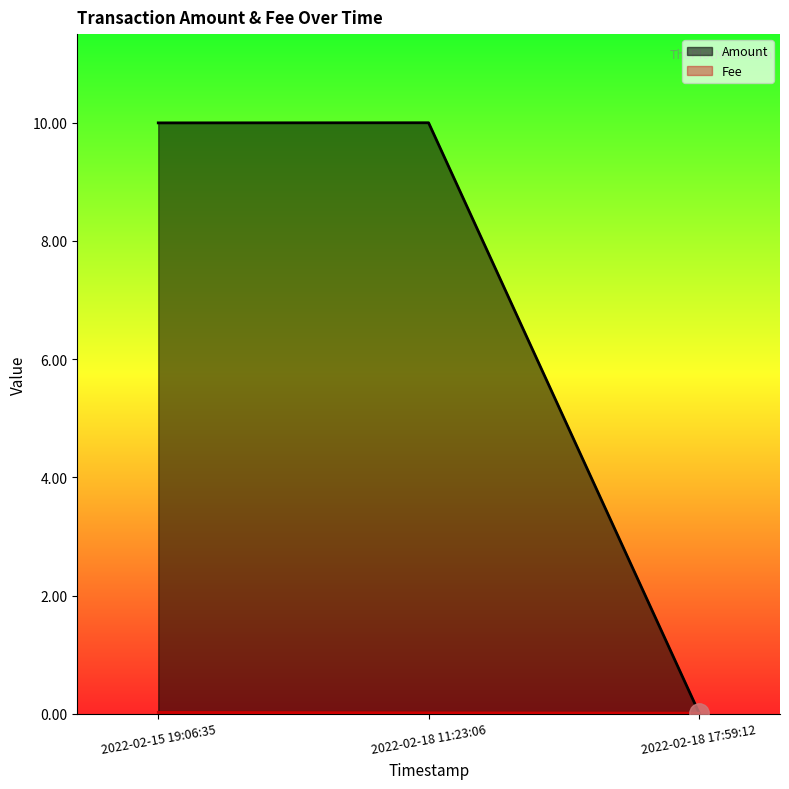

Which series has the widest spread of values?

Amount